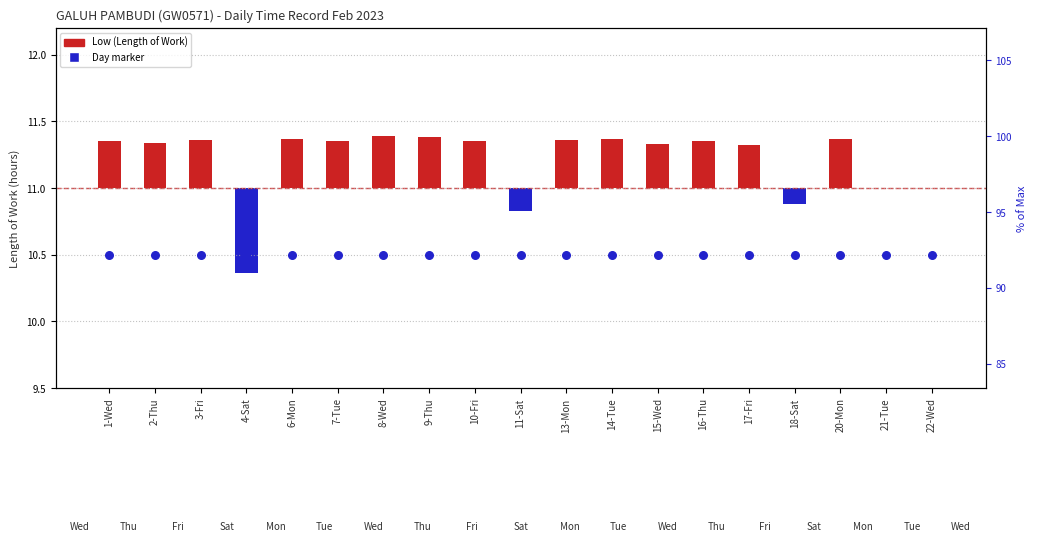

Which series has the largest Y range (max minus min)?

Low (Length of Work)